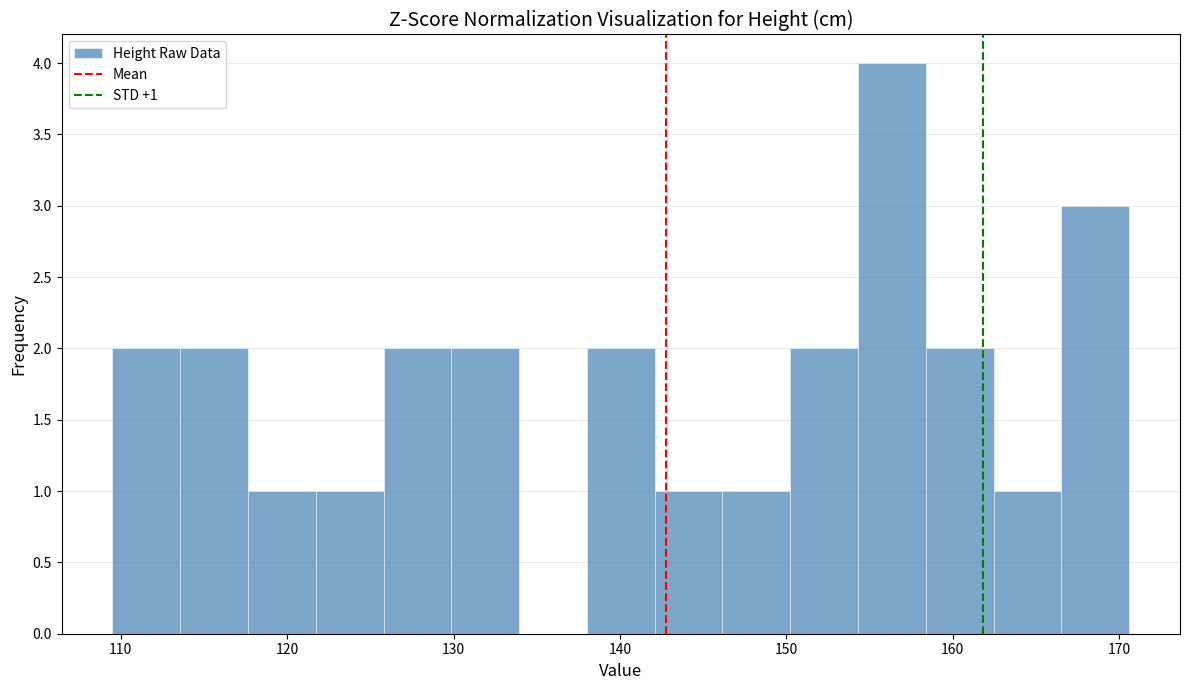

Over which range of the x-axis is the bar tallest?

154 to 158